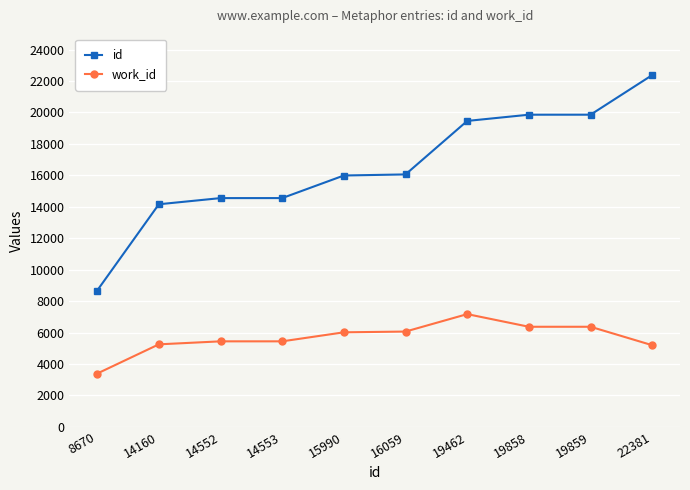

Rank the series by their maximum value, from lowest to highest.

work_id, id